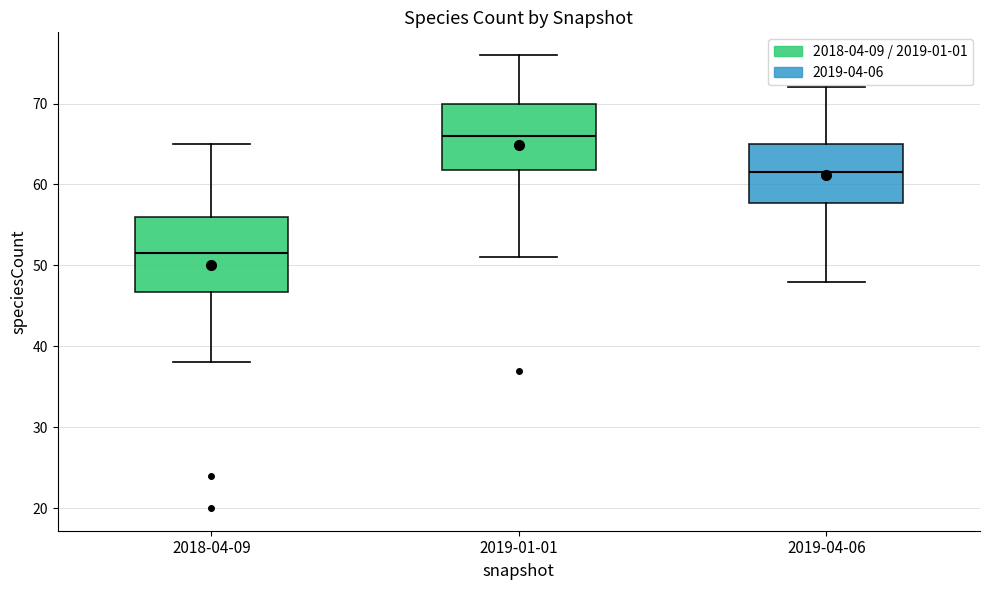

Where is the lower edge of the box for 2019-04-06 on the y-axis? The values are not printed on the chart, so give them approximately, as read against the axis.

58